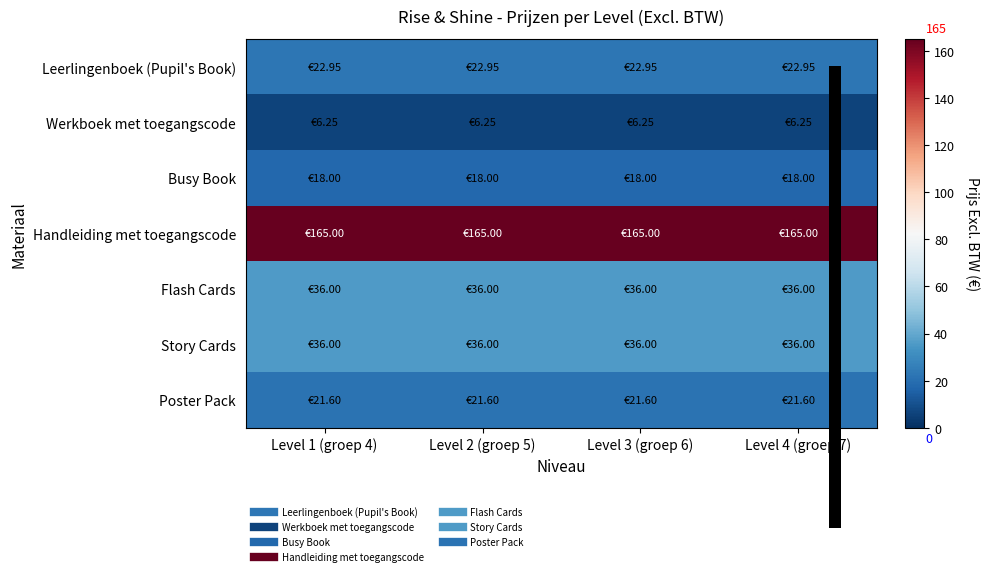

How many distinct data groups are displayed?

7